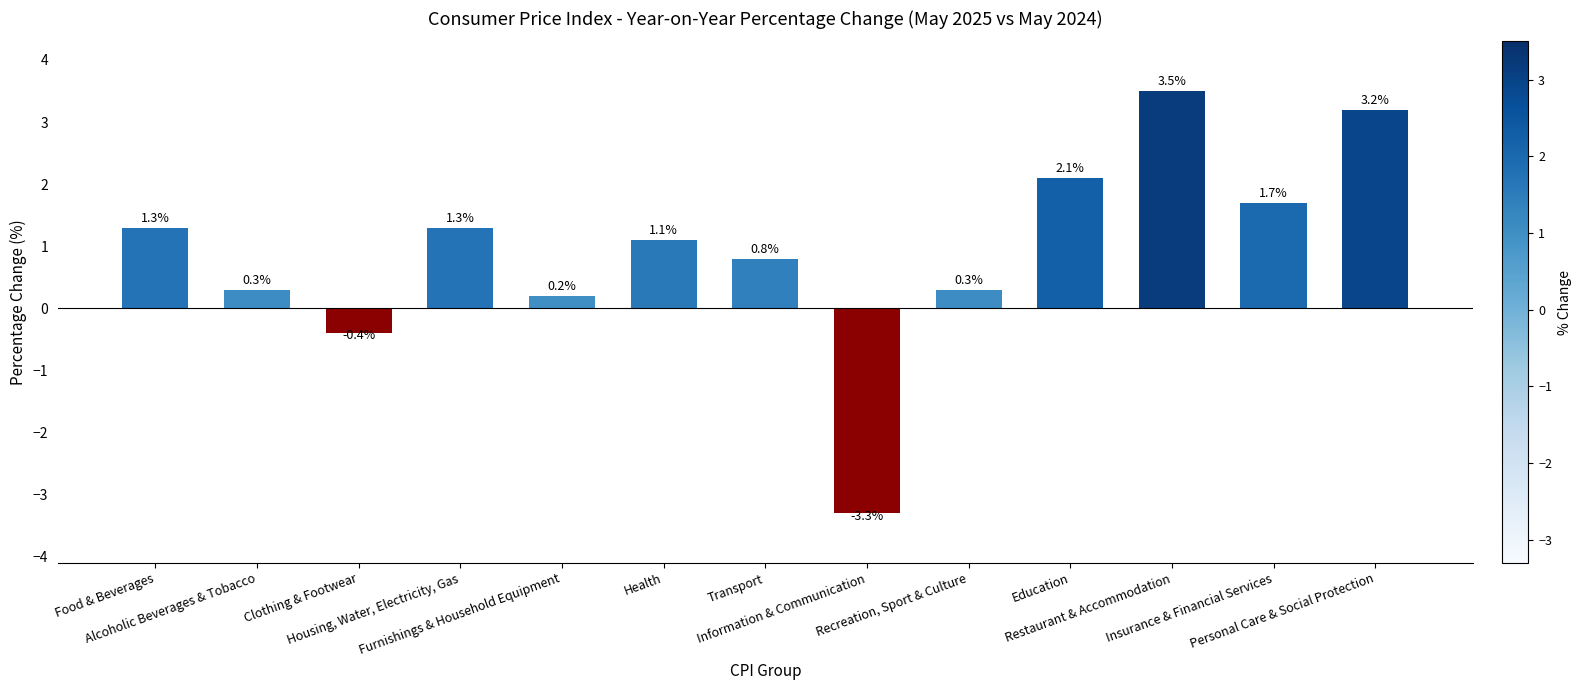

Which category has the lowest value across all series?

Information & Communication